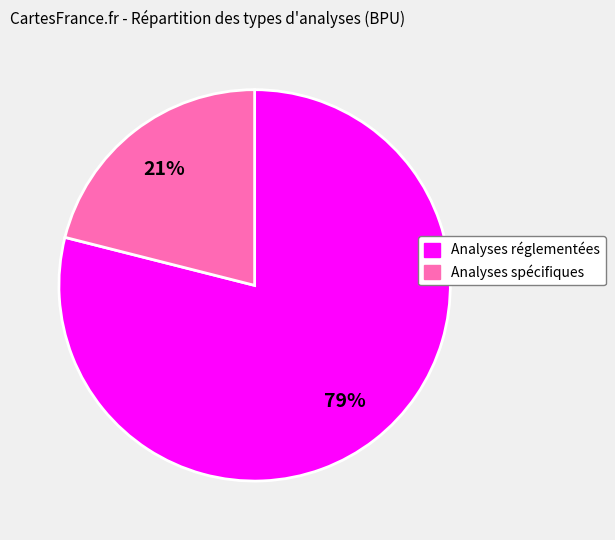

Is there a majority slice in this chart?

Yes